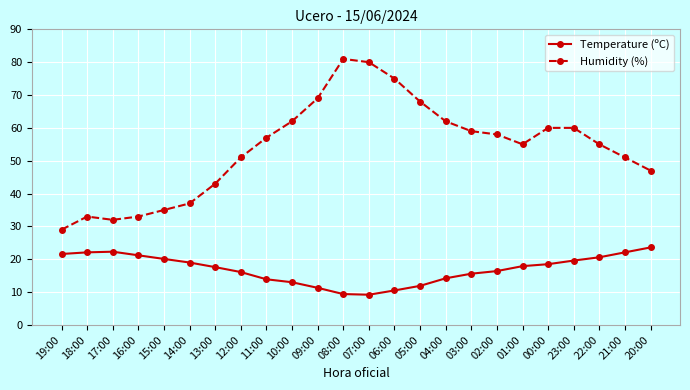

True or false: Humidity (%) and Temperature (ºC) cross at least once.

False